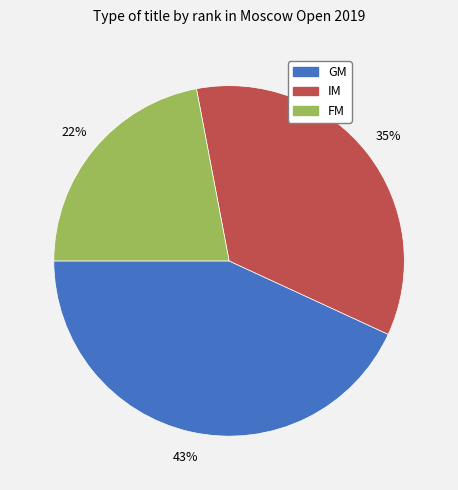

What is the largest slice in the pie chart?

GM